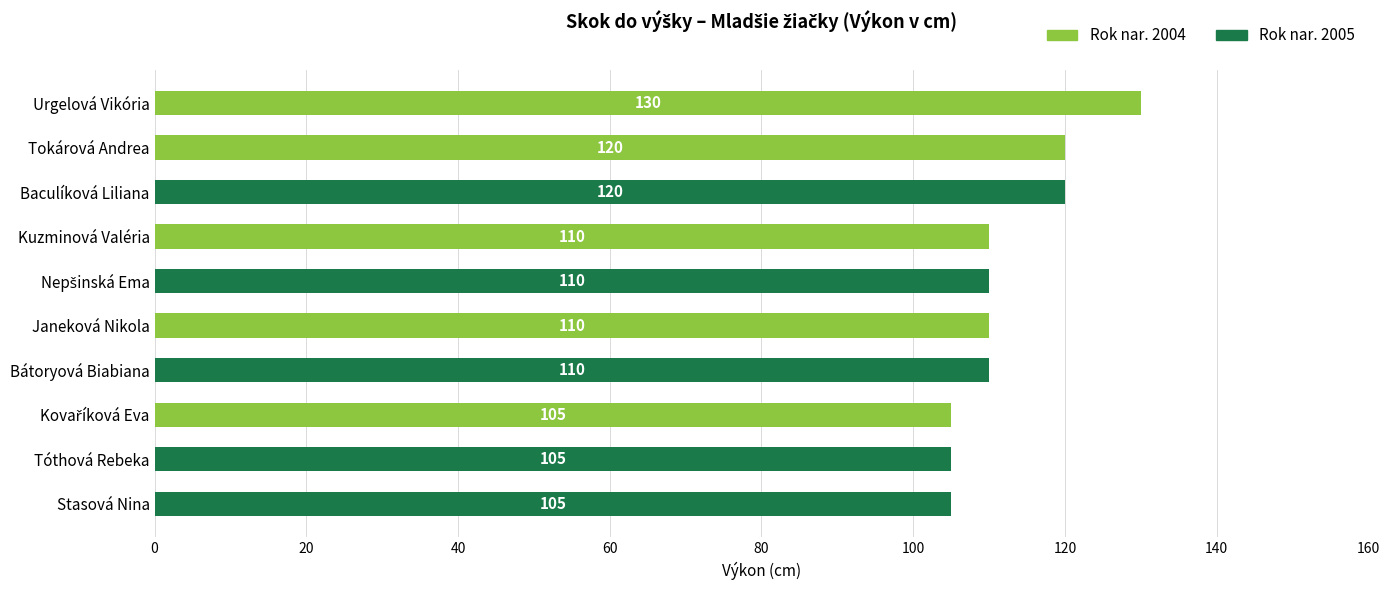

Is it true that Rok nar. 2004 equals 120 at Tokárová Andrea?

True